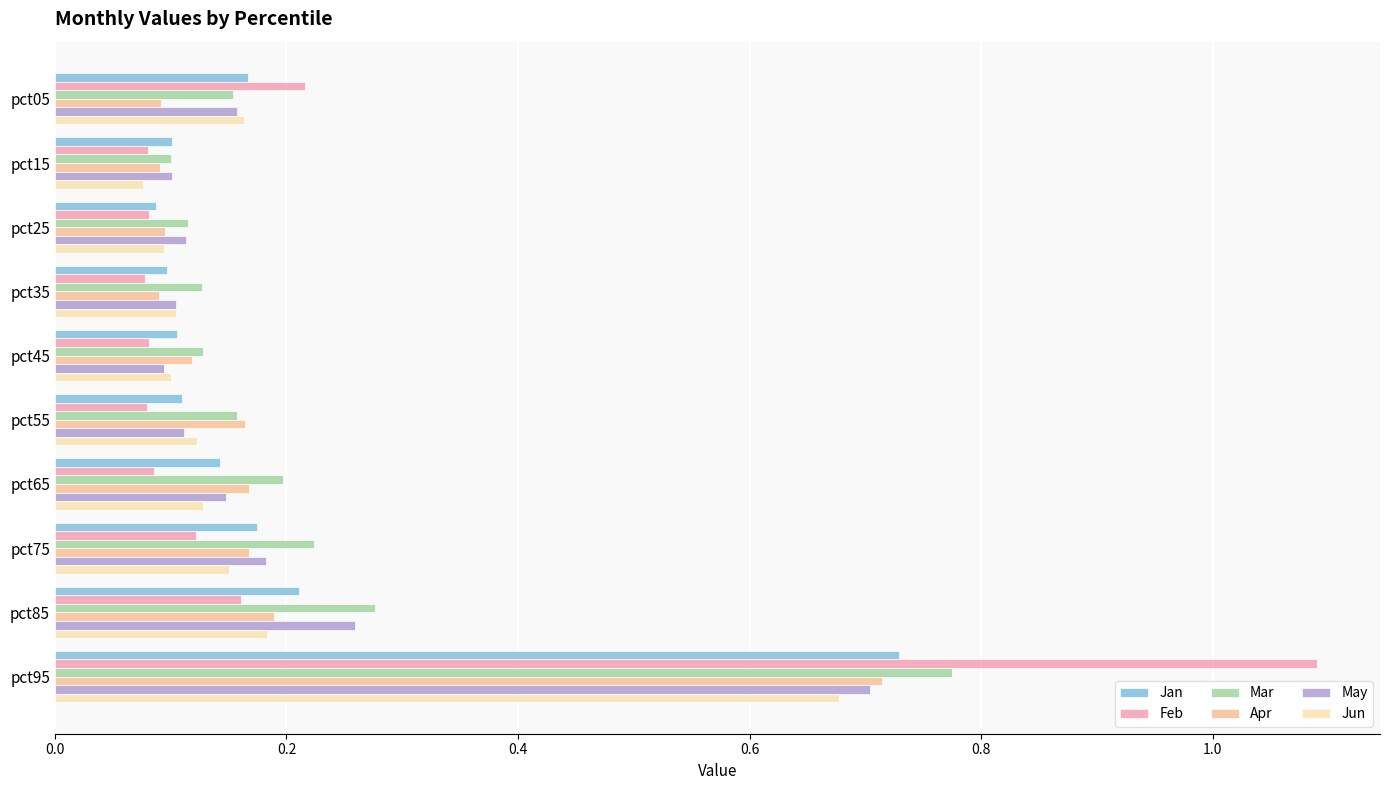

Which series has the largest total across all categories?

Mar